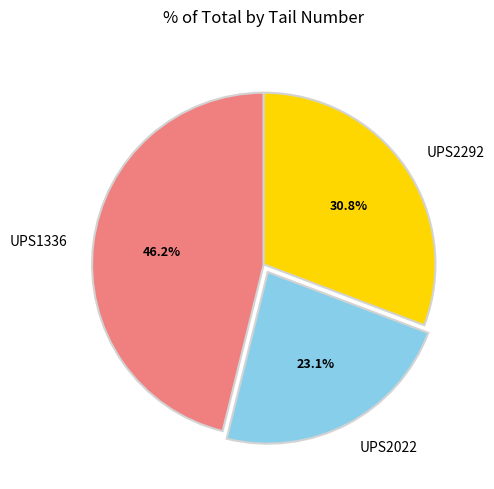

To the nearest percent, what portion does UPS2022 represent?

23%